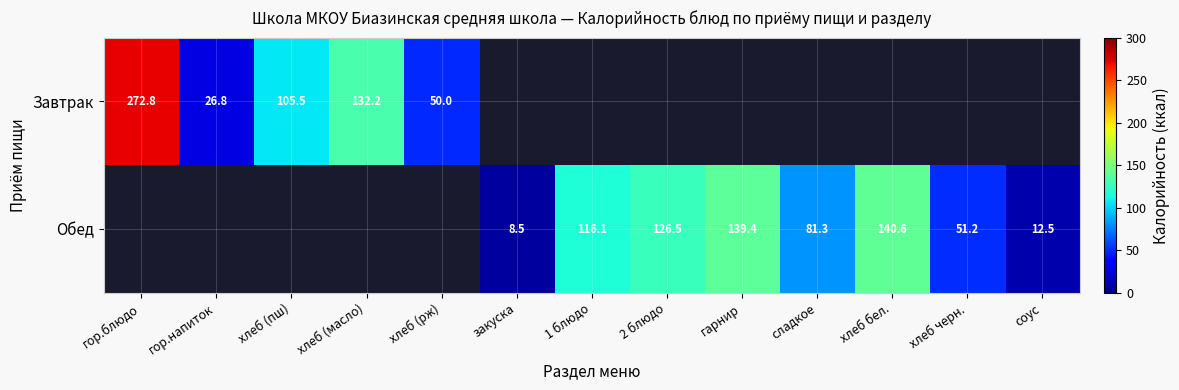

At which category does the chart reach its peak across all series?

гор.блюдо